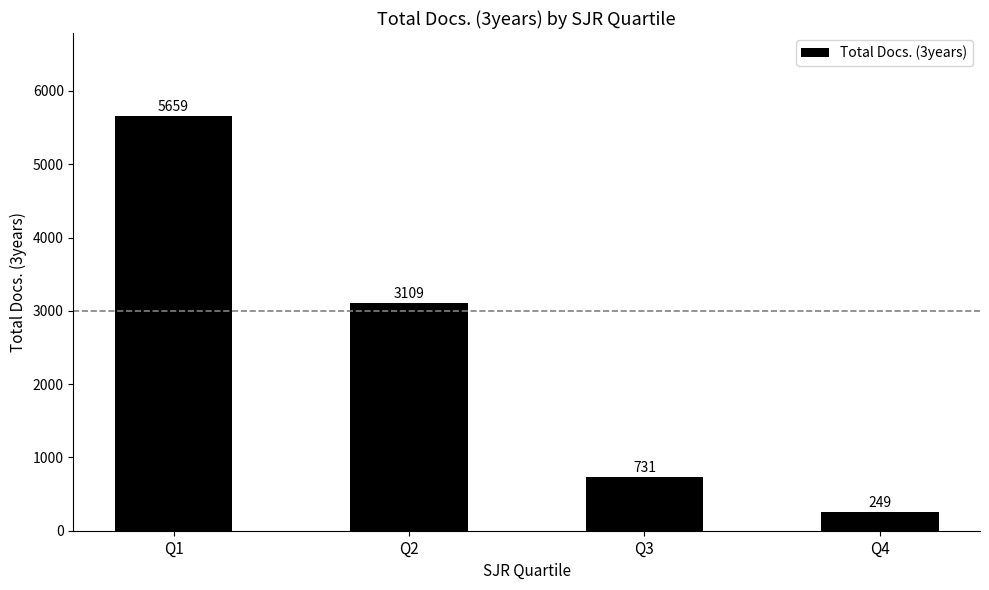

What is the value of the 1st bar from the left?

5659